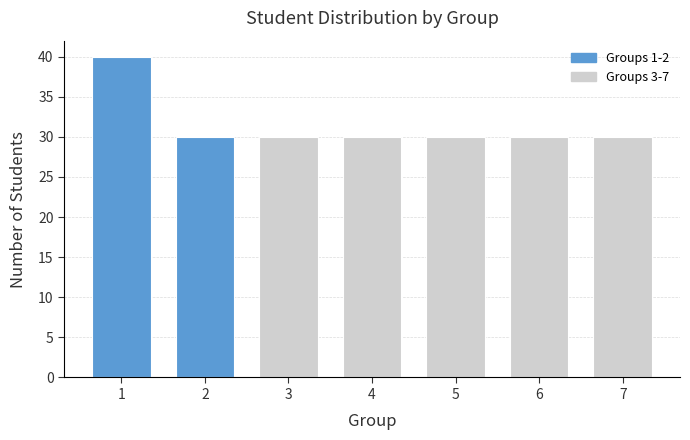

Reading left to right, what are all the values shown in this chart?

40	30	30	30	30	30	30